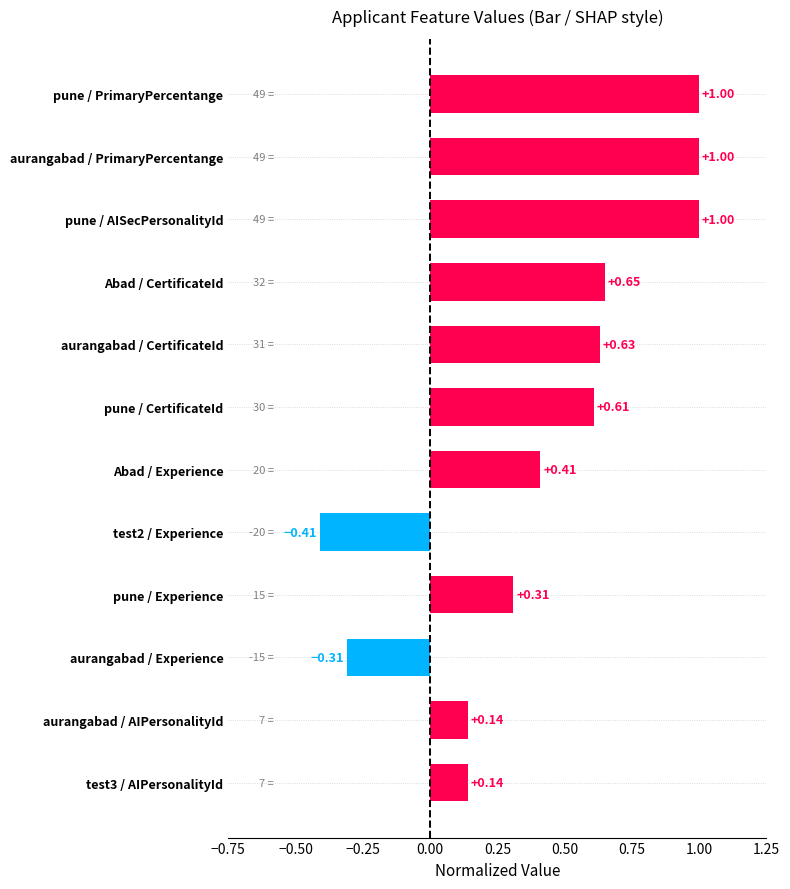

What is the change in value from Abad / Experience to pune / CertificateId?

+0.2